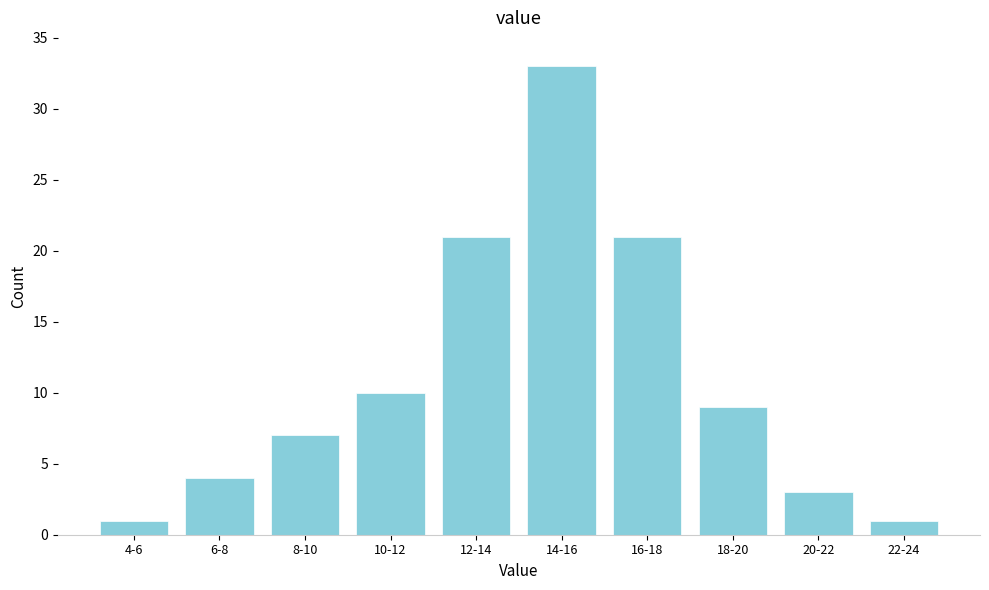

Reading right to left, list all the values displayed in this chart.

22-24=1	20-22=3	18-20=9	16-18=21	14-16=33	12-14=21	10-12=10	8-10=7	6-8=4	4-6=1